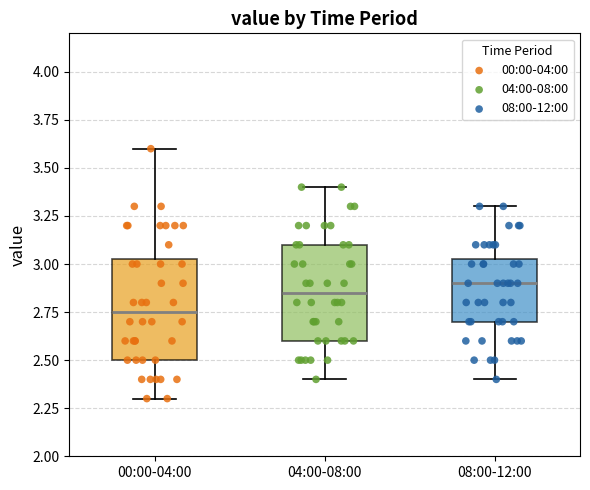

Reading left to right, read every box against the y-axis: the position of its median line, the range the box covers, and the ends of its whiskers. The values are not printed on the chart, so give them approximately, as read against the axis.

00:00-04:00: median 2.75, box 2.50 to 3.05, whiskers 2.30 to 3.60
04:00-08:00: median 2.85, box 2.60 to 3.10, whiskers 2.40 to 3.40
08:00-12:00: median 2.90, box 2.70 to 3.05, whiskers 2.40 to 3.30